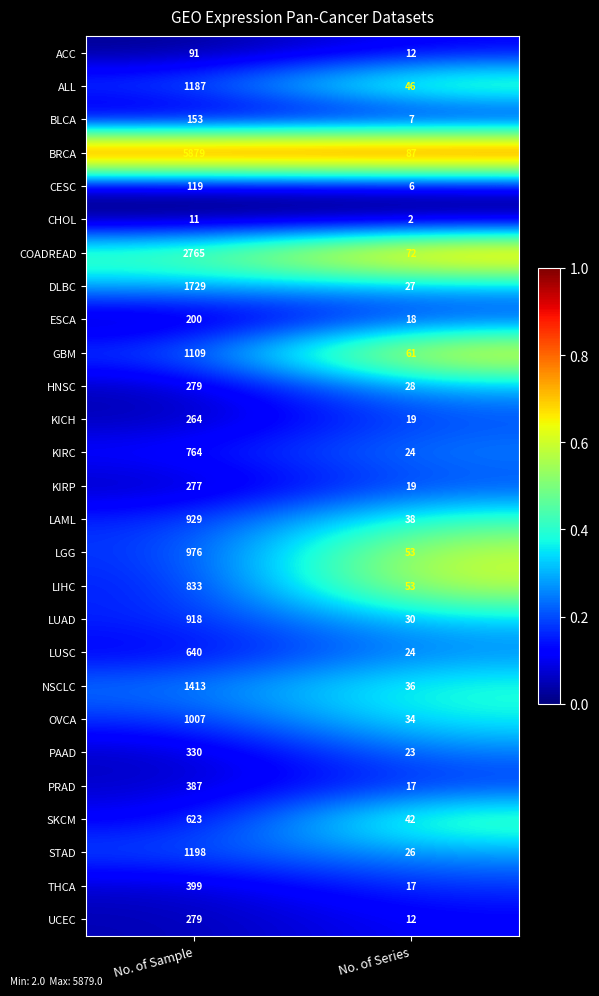

Which series has the largest total across all categories?

BRCA